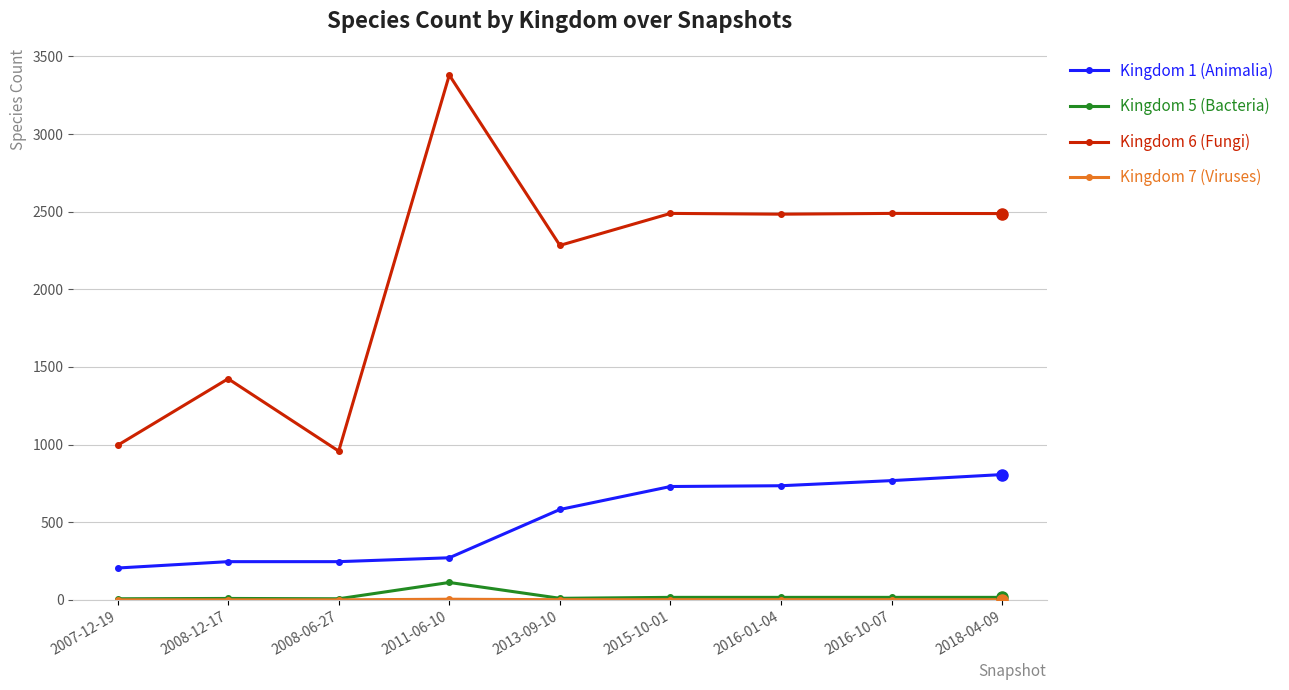

What is the label of the 3rd point from the left?

2008-06-27